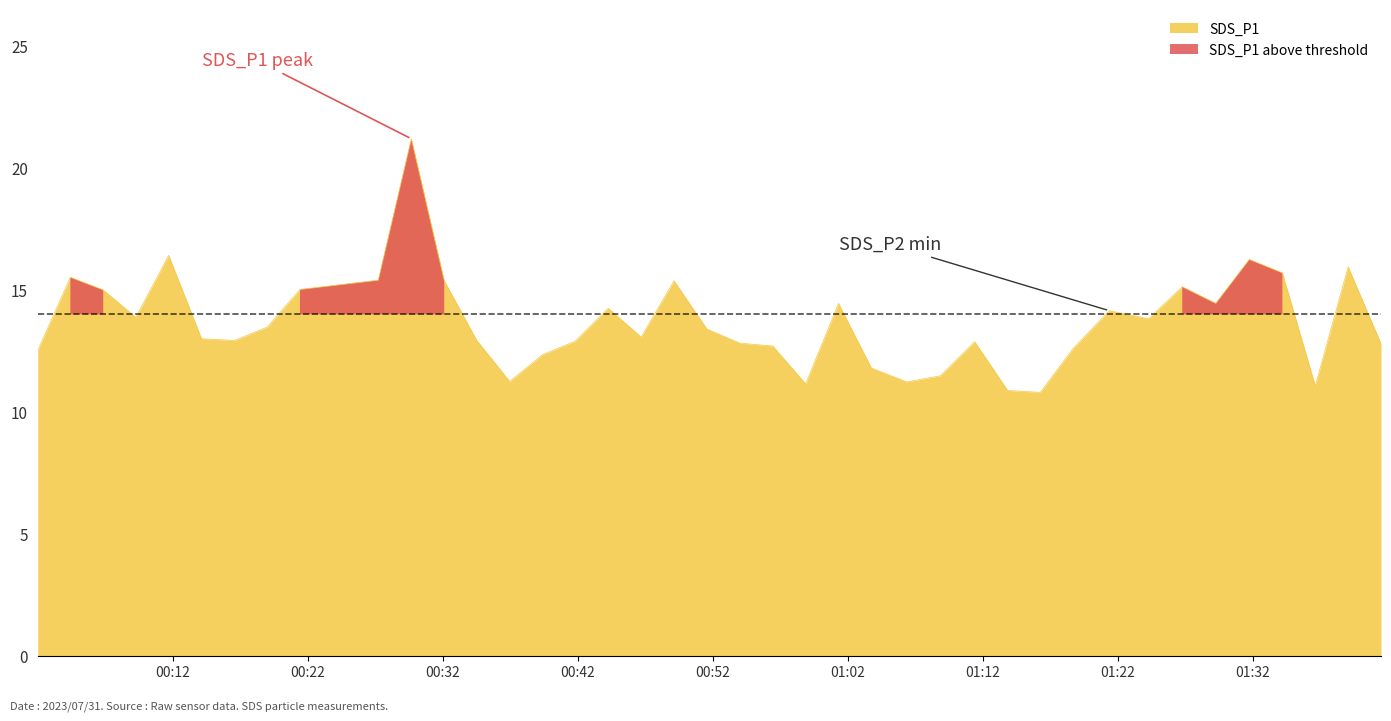

How many lines are shown in the chart?

1